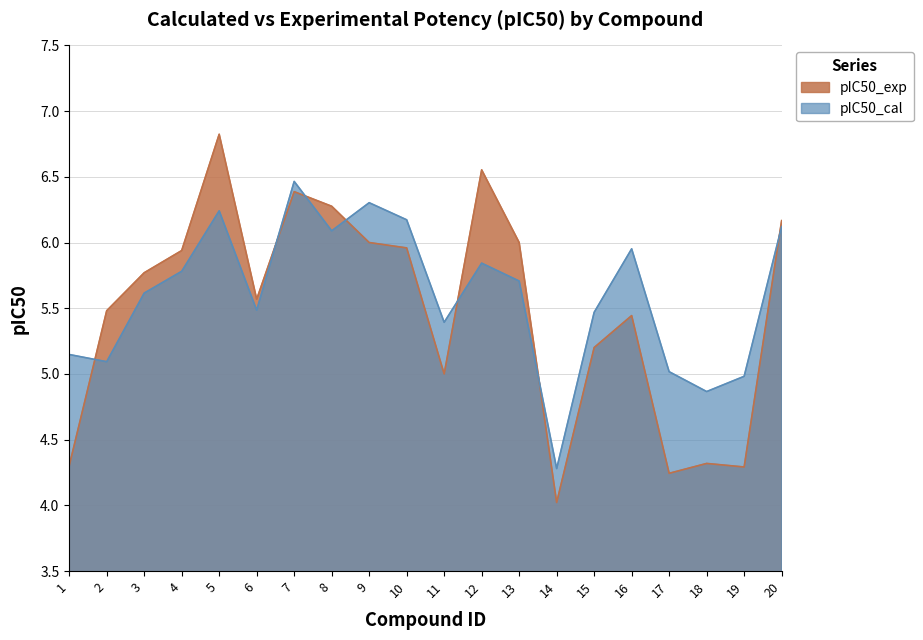

What is the approximate value of pIC50_cal at 10?

6.2